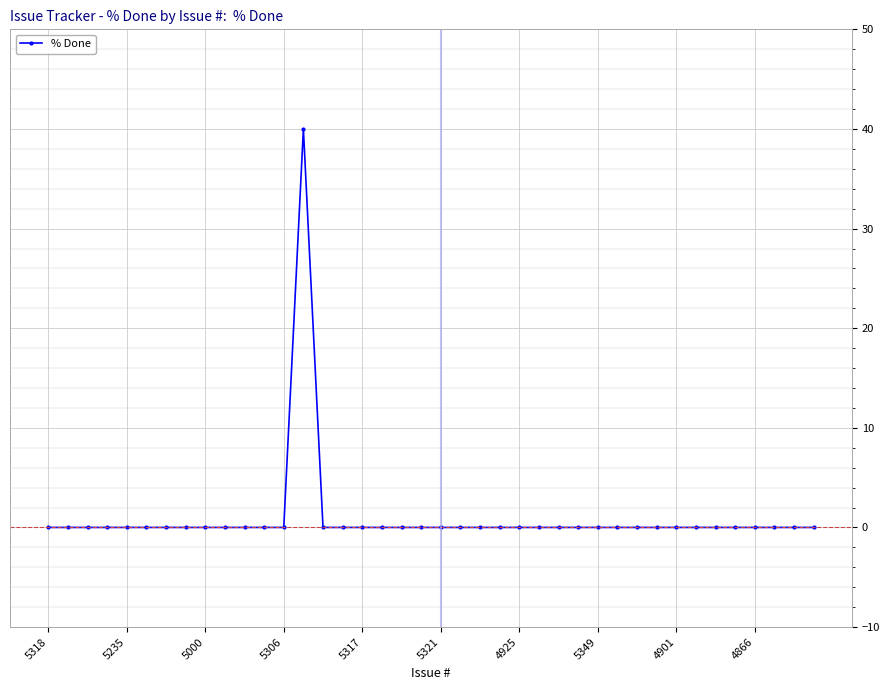

What is the greatest value displayed?

40